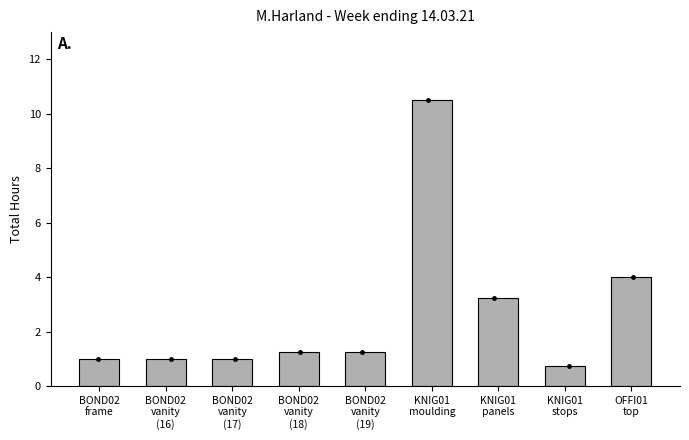

What is the smallest value displayed?

0.8